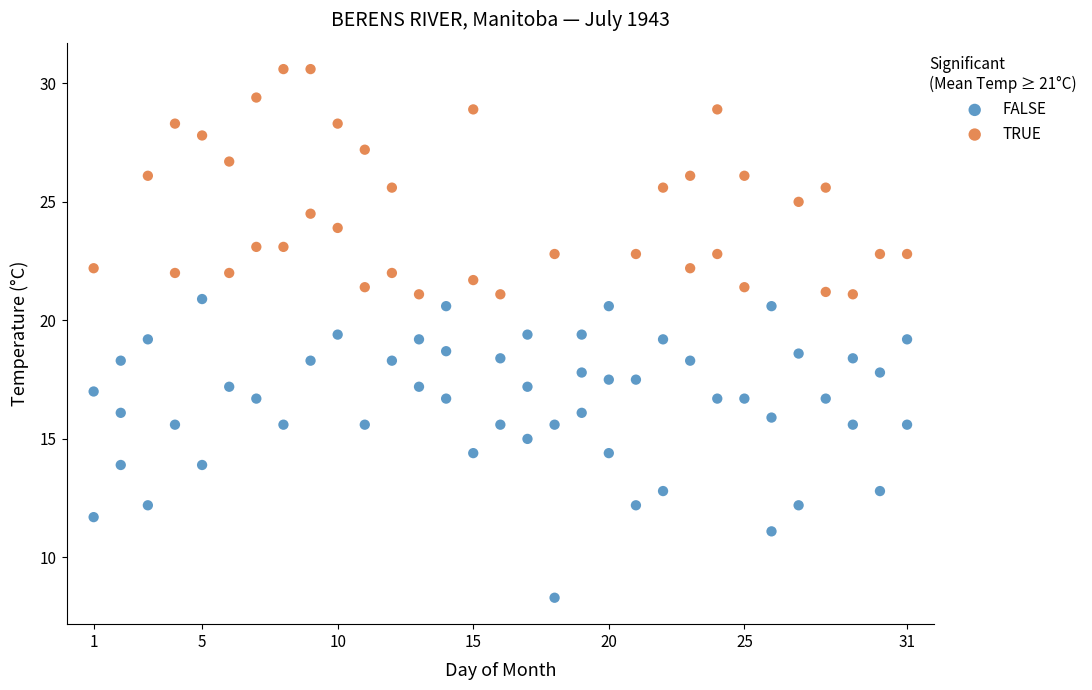

Which series reaches the maximum Y coordinate?

TRUE